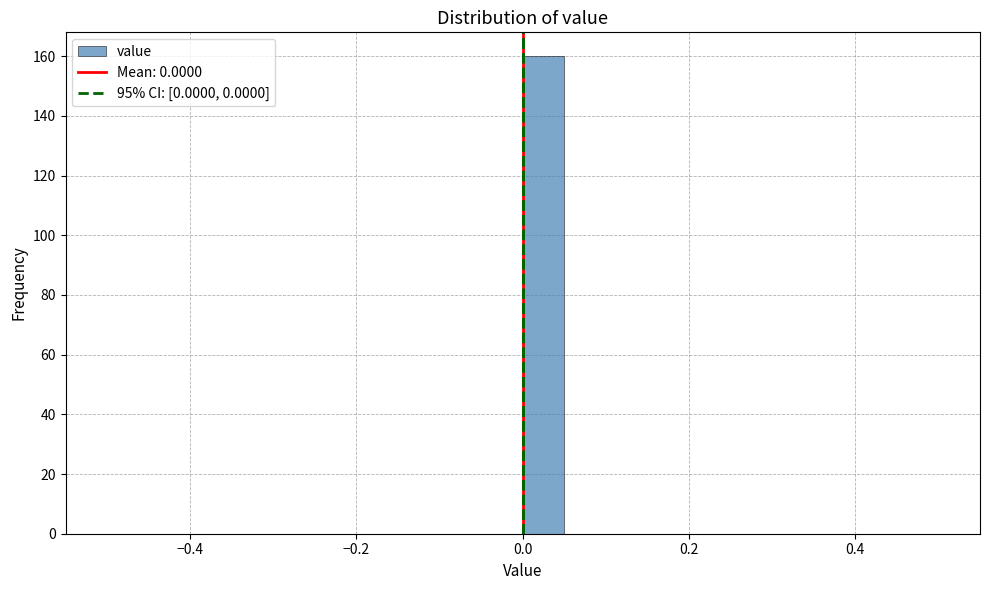

Around what value on the x-axis is the tallest bar? Give the approximate position of its centre, as read against the axis.

0.02